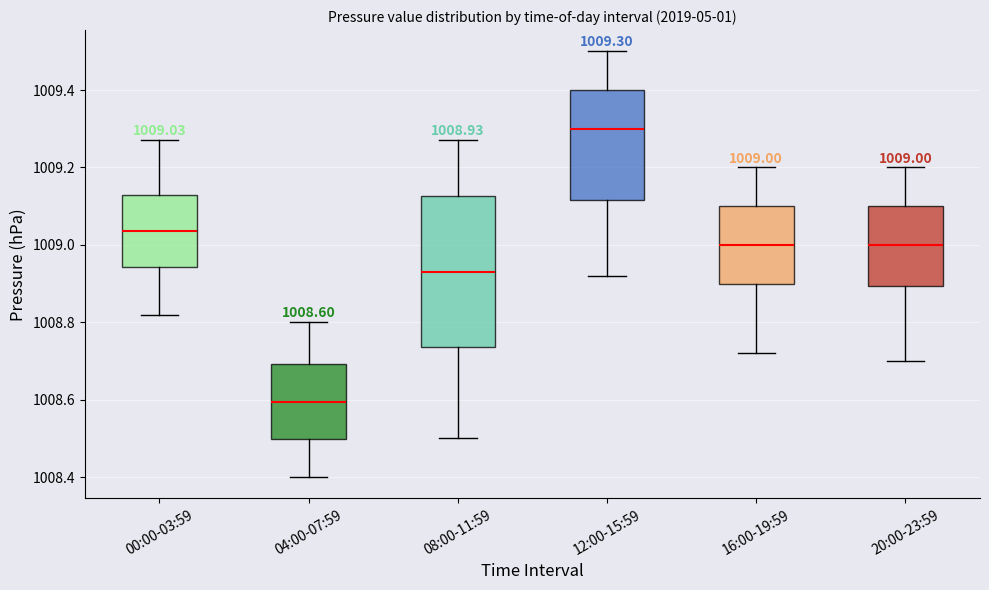

Comparing the boxes themselves (not the whiskers), which one is the tallest?

08:00-11:59